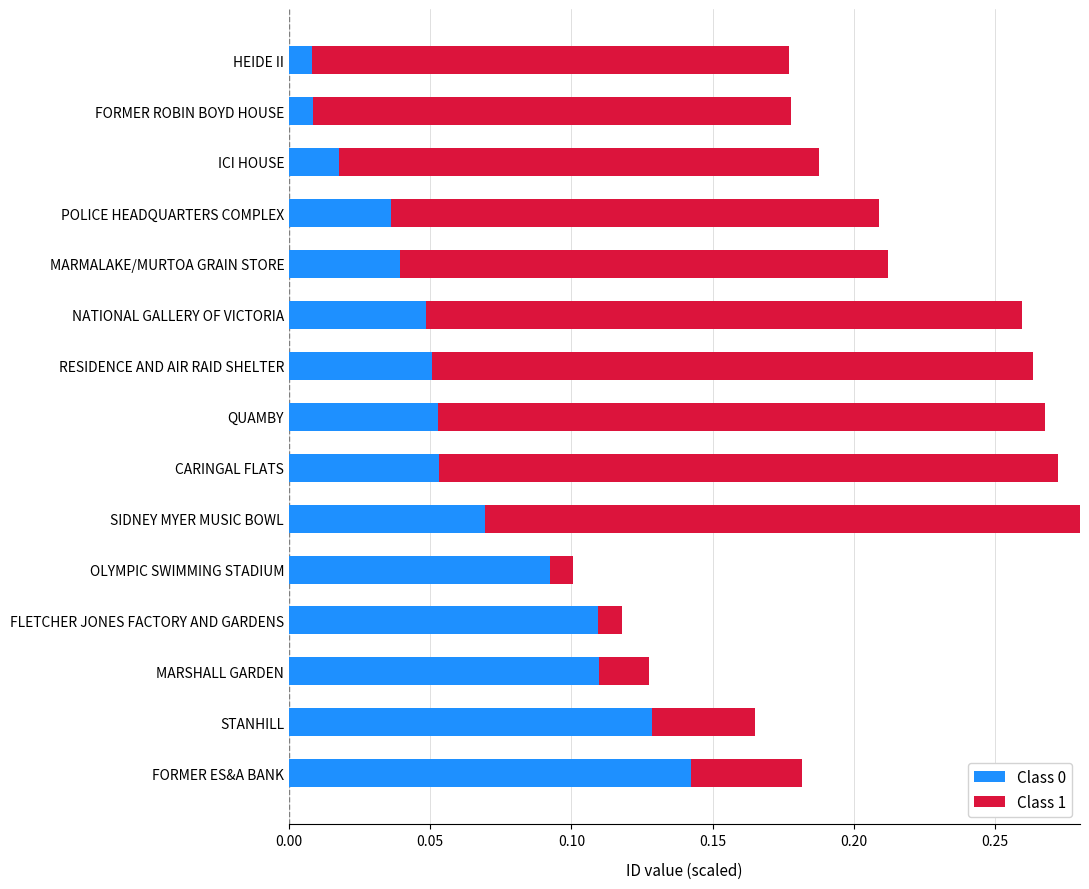

The value of Class 0 at MARMALAKE/MURTOA GRAIN STORE is 0.0. True or false?

True